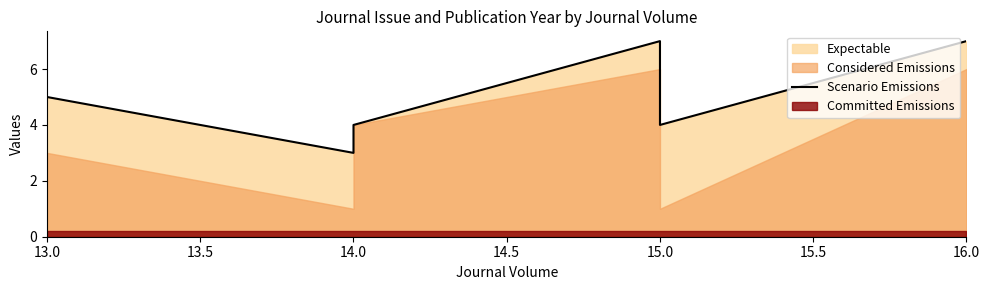

What is the average value?

5